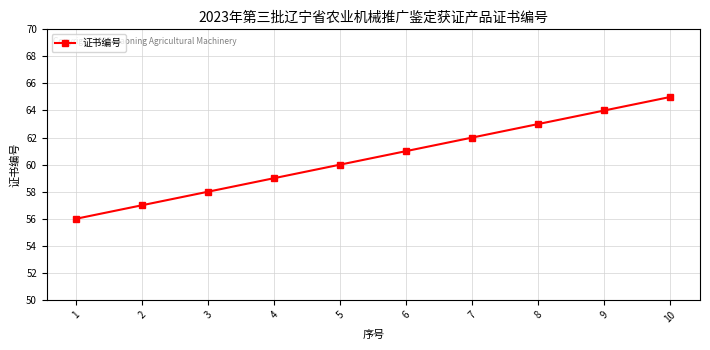

What is the difference between the maximum and minimum values?

9